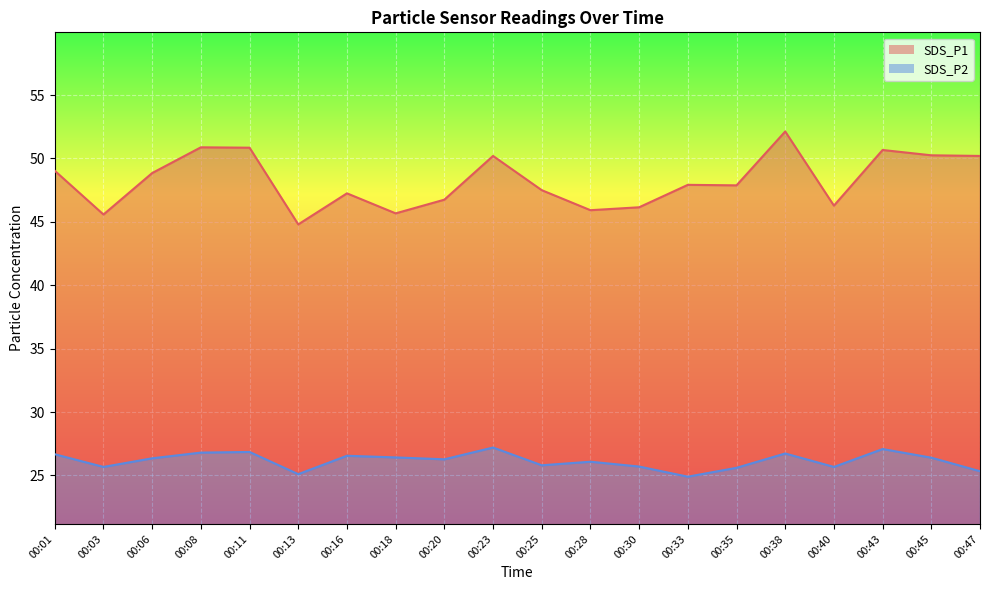

What are all the series names shown in the legend?

SDS_P1, SDS_P2